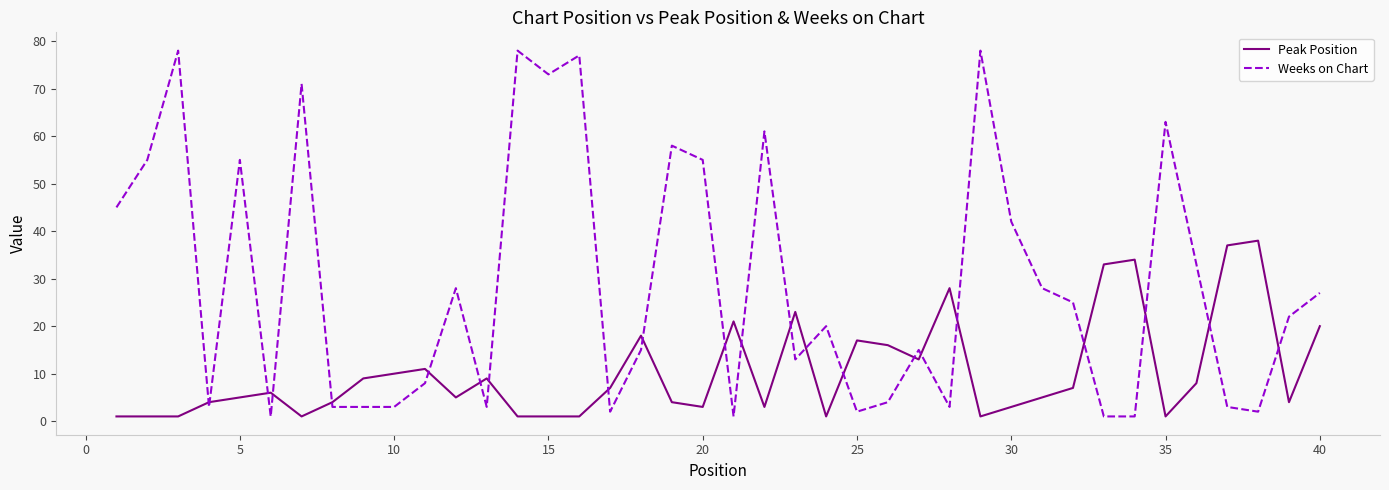

List the series in order of their peak value, lowest first.

Peak Position, Weeks on Chart